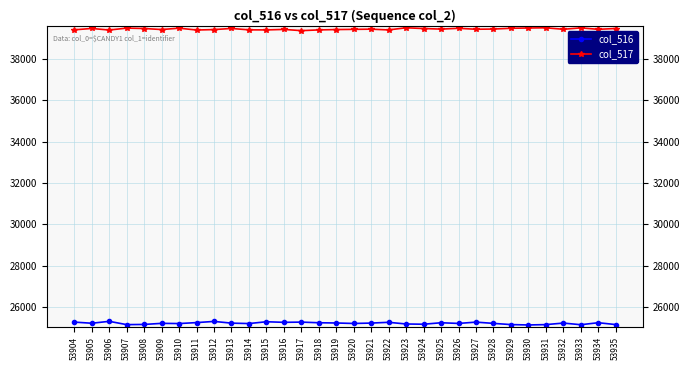

Is this an area chart (filled region under the line)?

No